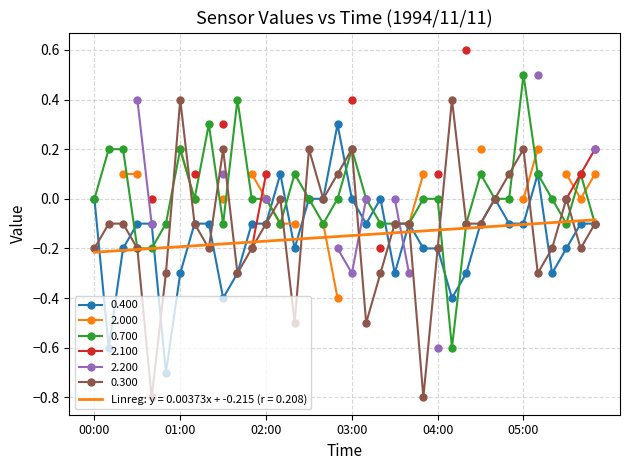

Is this an area chart (filled region under the line)?

No